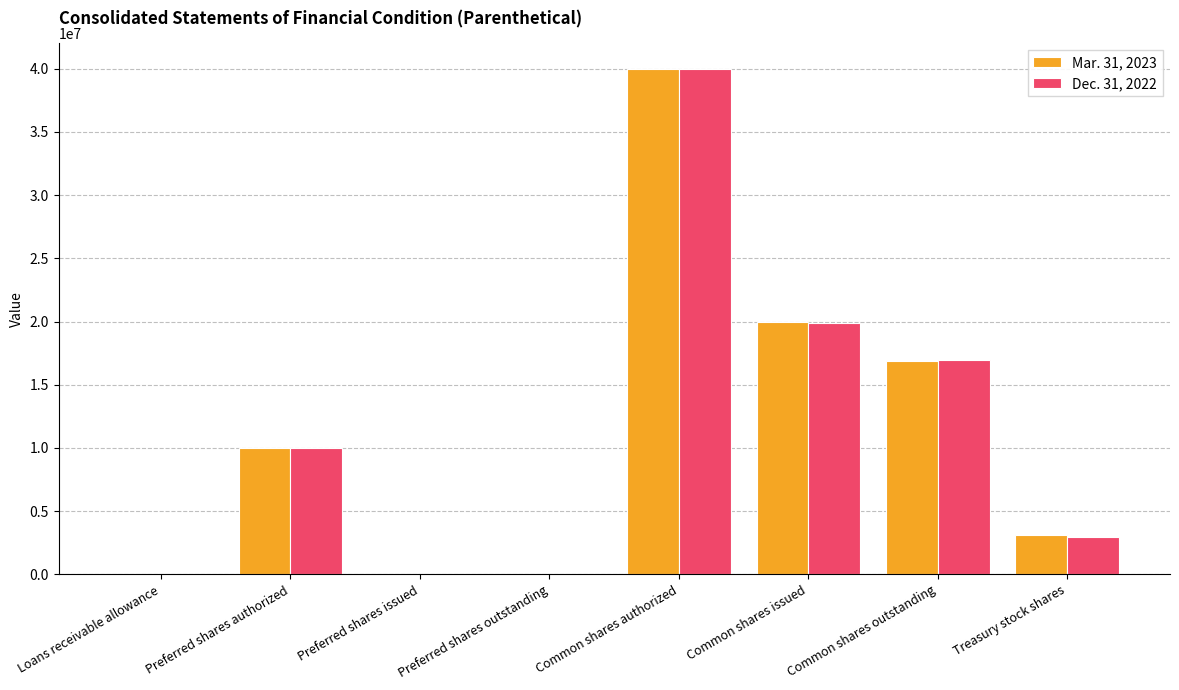

What is the total value across all series at Common shares authorized?

80000000